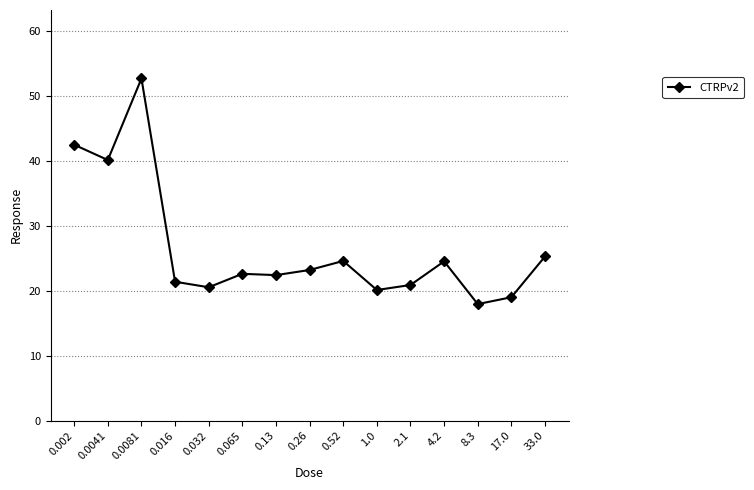

Is it true that the value at 1.0 is 20.1?

True